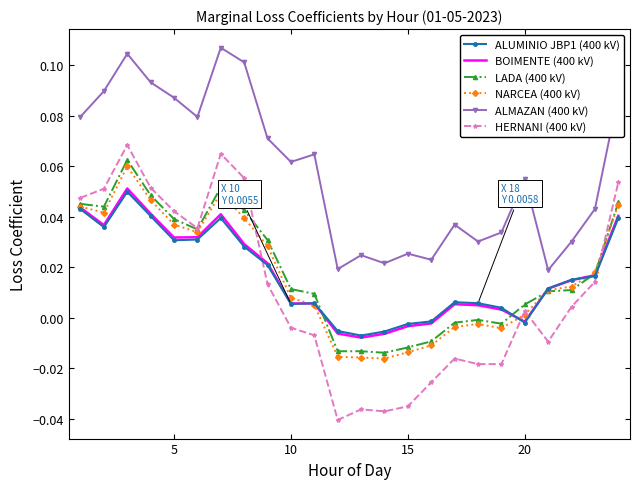

Which series has the widest spread of values?

HERNANI (400 kV)